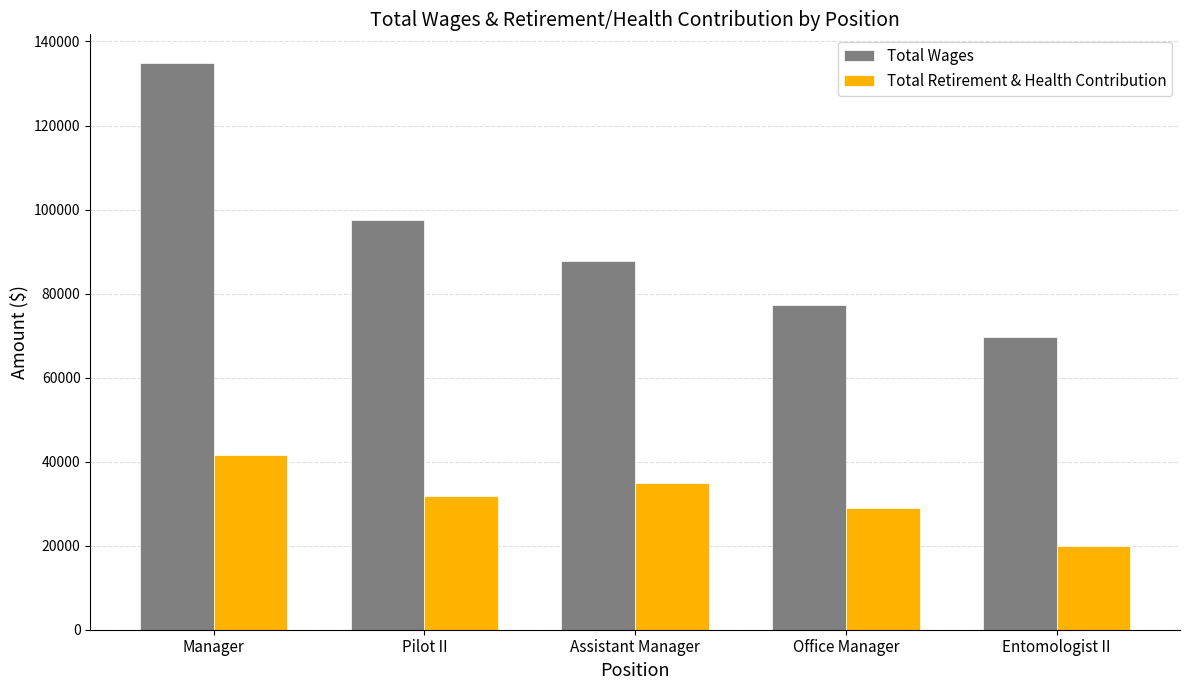

What position from the left is Office Manager?

4